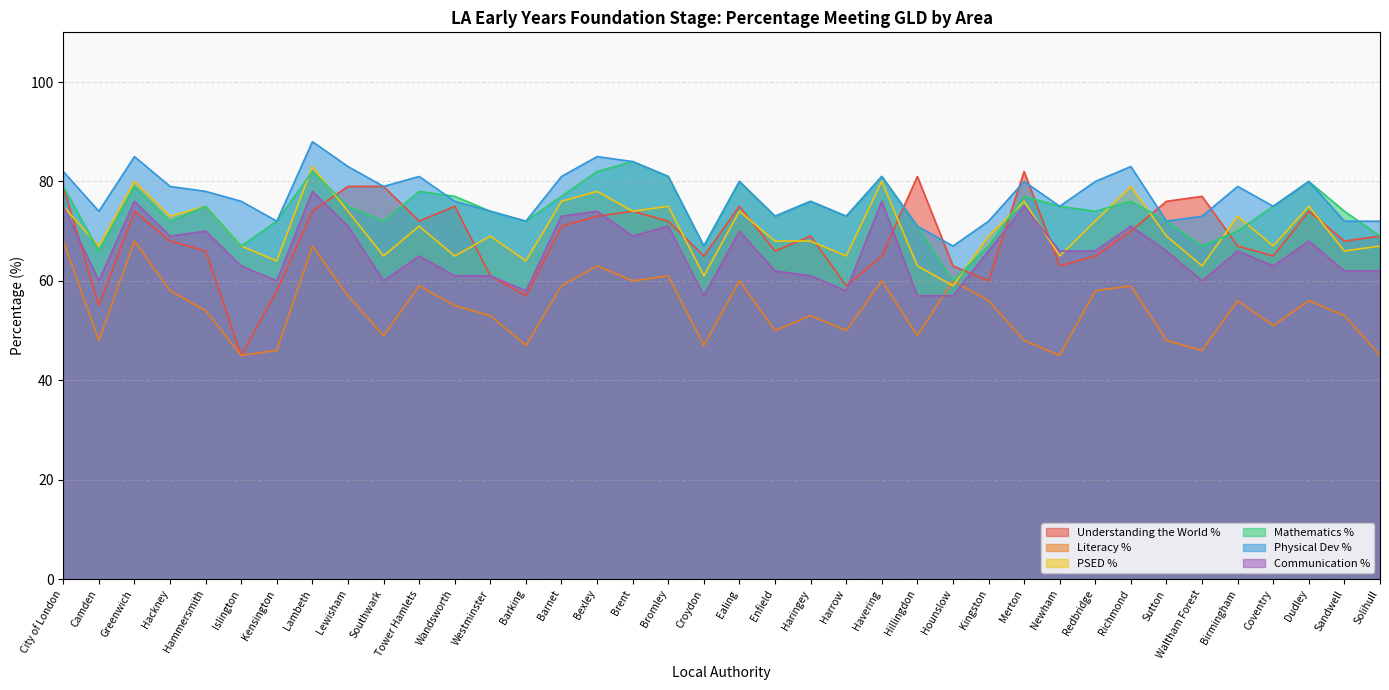

At which category is the sum across all series the highest?

Lambeth